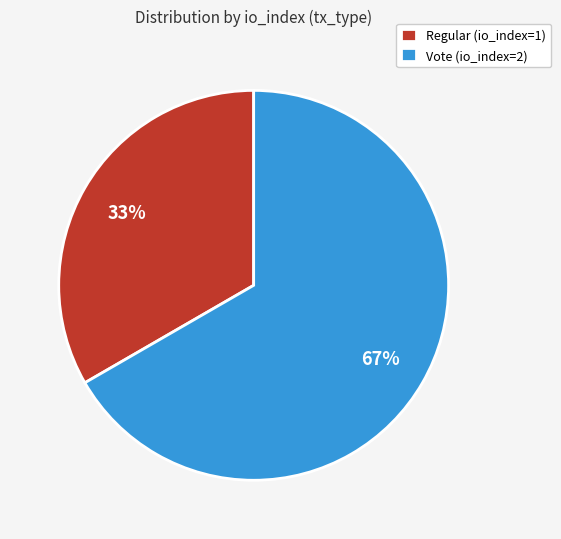

Does any single category account for the majority?

Yes